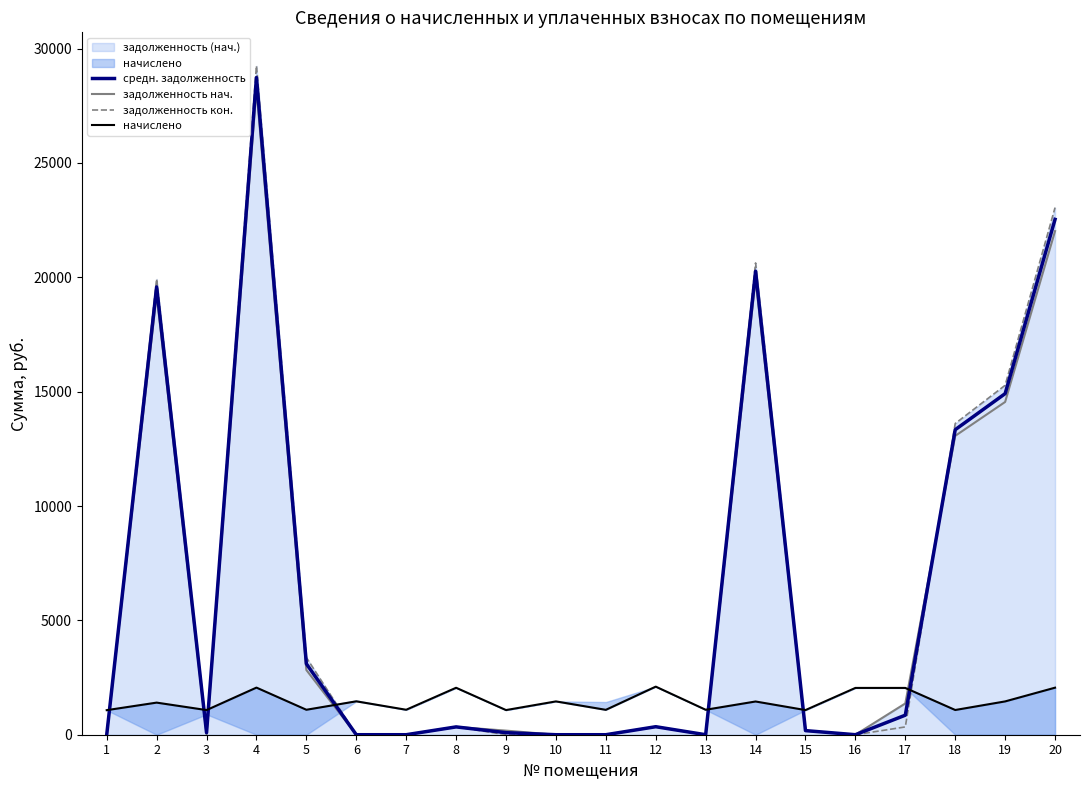

Where is задолженность нач. nearest to the value 14110?

19